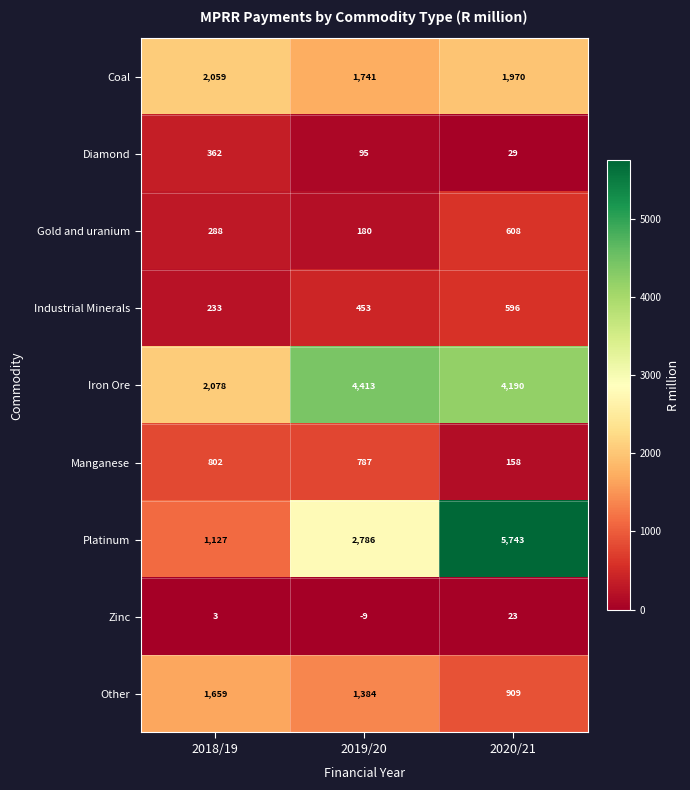

At which category is the sum across all series the highest?

2020/21